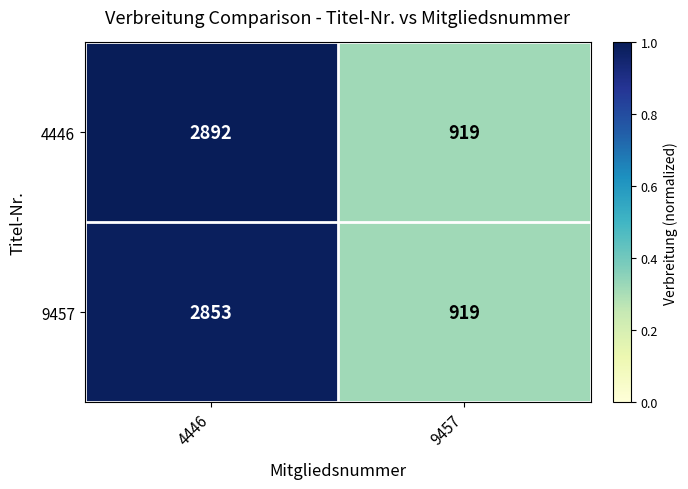

Between 4446 and 9457, which series saw the biggest shift?

4446